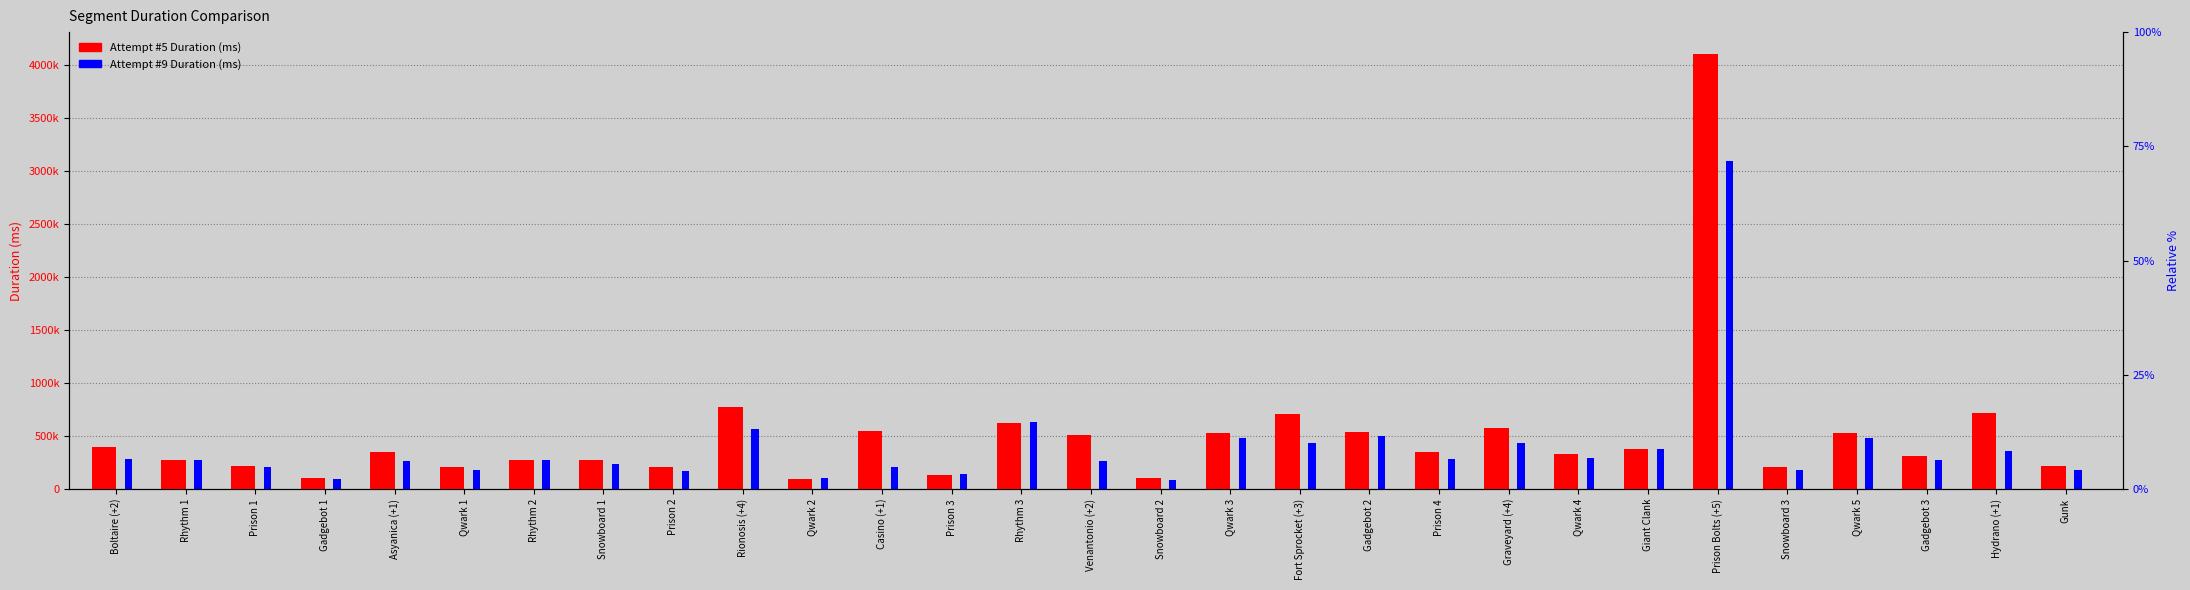

List the labels in order of Attempt #5 Duration (ms) value, smallest first.

Qwark 2, Gadgebot 1, Snowboard 2, Prison 3, Prison 2, Qwark 1, Snowboard 3, Gunk, Prison 1, Snowboard 1, Rhythm 2, Rhythm 1, Gadgebot 3, Qwark 4, Asyanica (+1), Prison 4, Giant Clank, Boltaire (+2), Venantonio (+2), Qwark 5, Qwark 3, Gadgebot 2, Casino (+1), Graveyard (+4), Rhythm 3, Fort Sprocket (+3), Hydrano (+1), Rionosis (+4), Prison Bolts (+5)